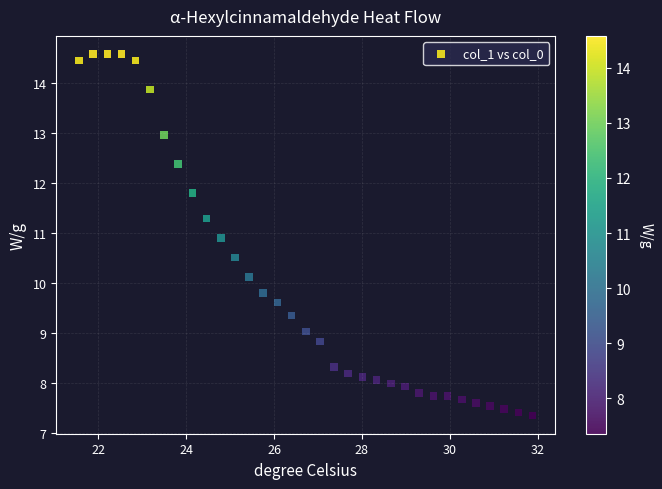

What is the range of Y values (max minus min)?

7.2